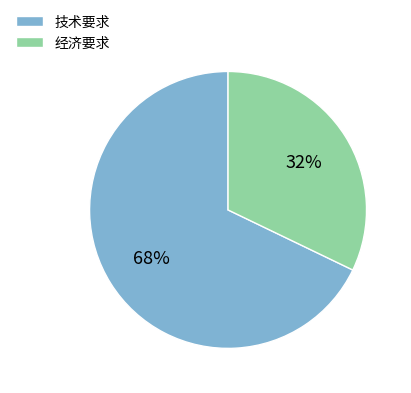

To the nearest percent, what percentage of the pie is 技术要求?

68%